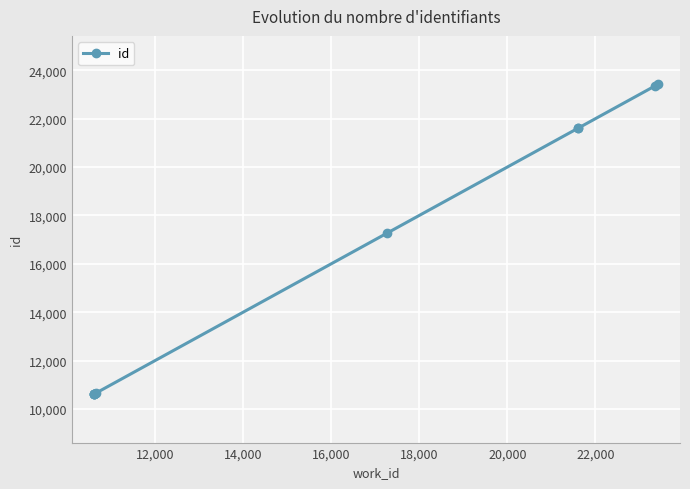

What is the value of the 9th point from the left?

23351